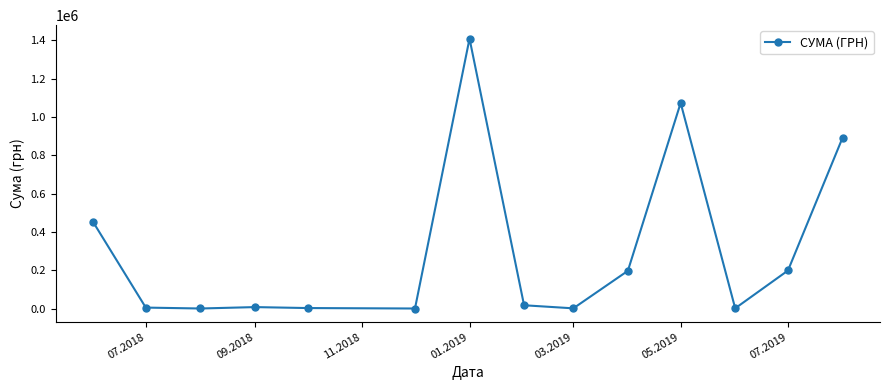

True or false: there are more than 0 points higher than both neighbors.

True